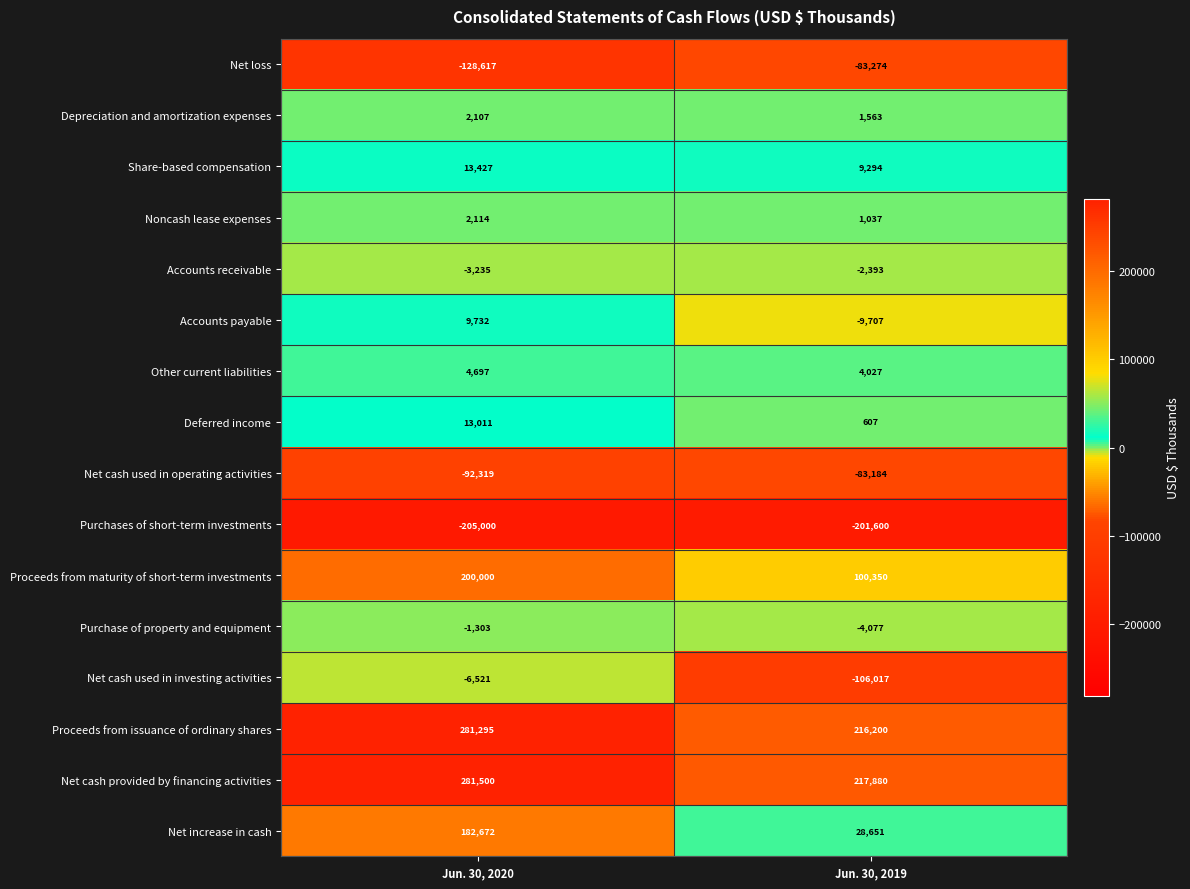

What is the difference between the maximum and minimum values in the Net cash provided by financing activities series?

63620